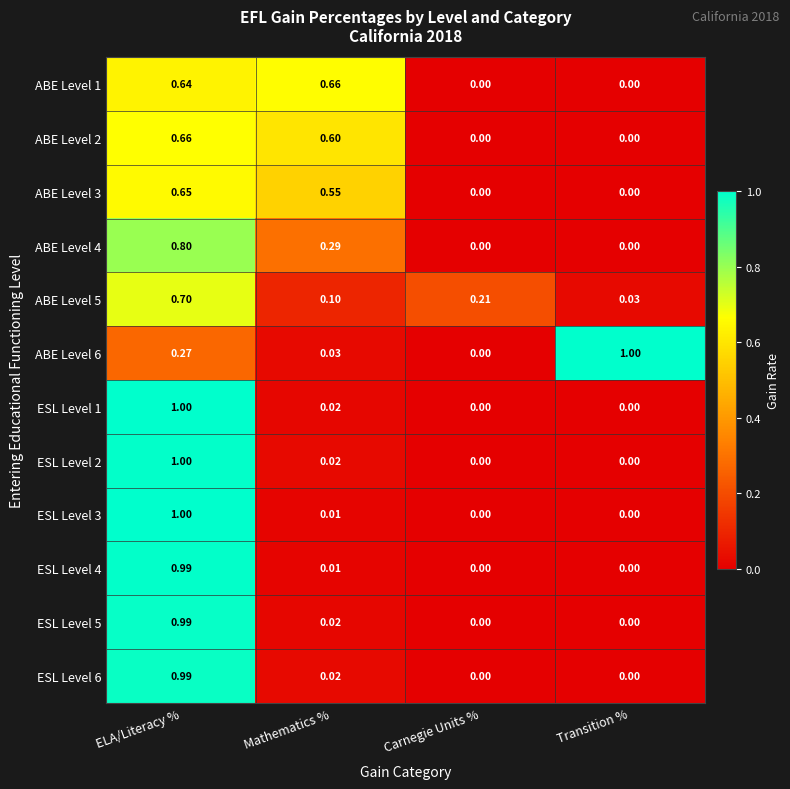

How many series are shown in this chart?

12